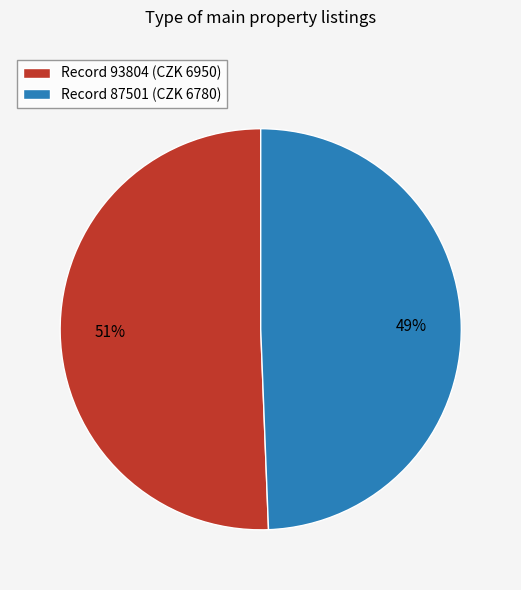

Does any single category account for the majority?

Yes